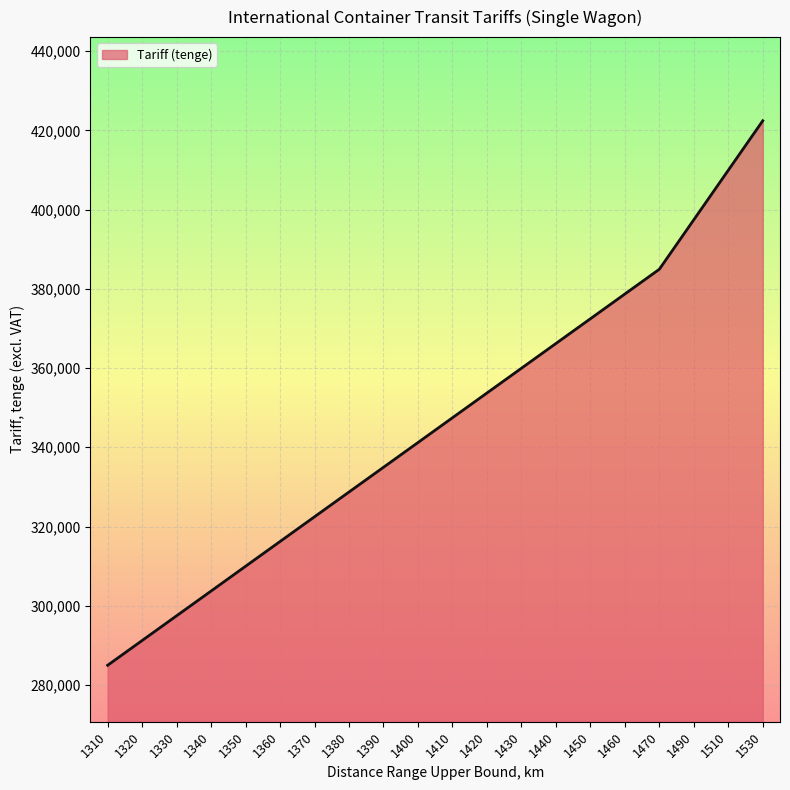

What is the change in value from 1400 to 1420?

+12503